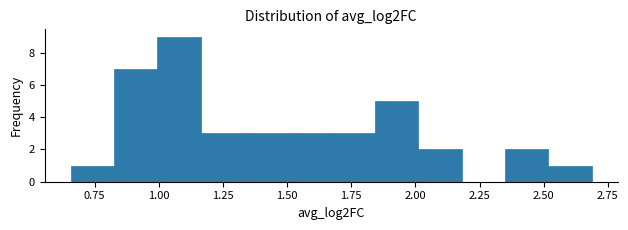

Read against the x-axis, roughly where is the centre of the tallest bar?

1.10